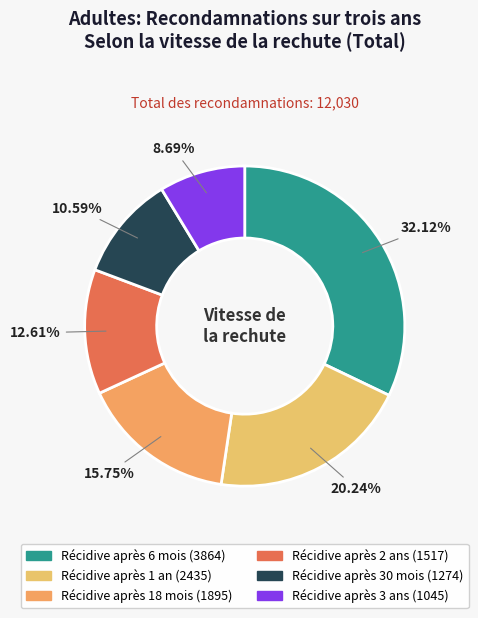

To the nearest percent, what is the combined percentage of Récidive après 18 mois and Récidive après 6 mois?

48%